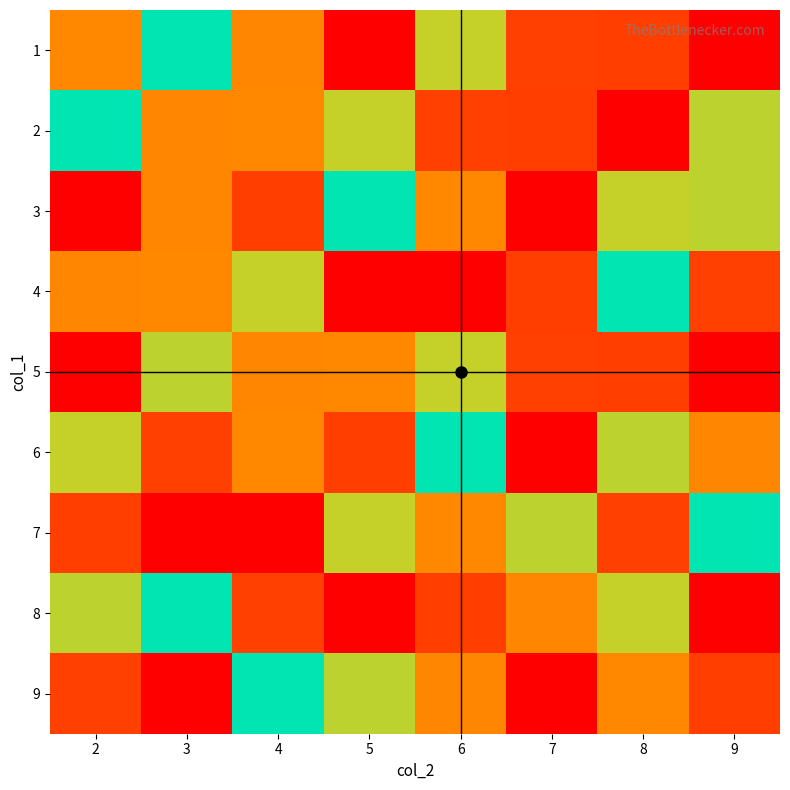

Rank the series by their maximum value, from highest to lowest.

1, 3, 4, 5, 6, 7, 8, 9, 2